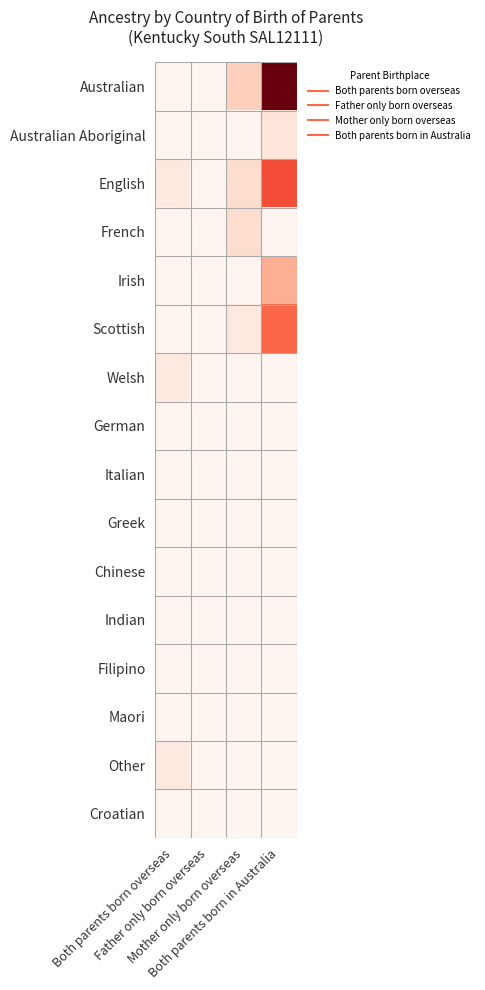

Between Both parents born overseas and Both parents born in Australia, which series saw the biggest shift?

Australian